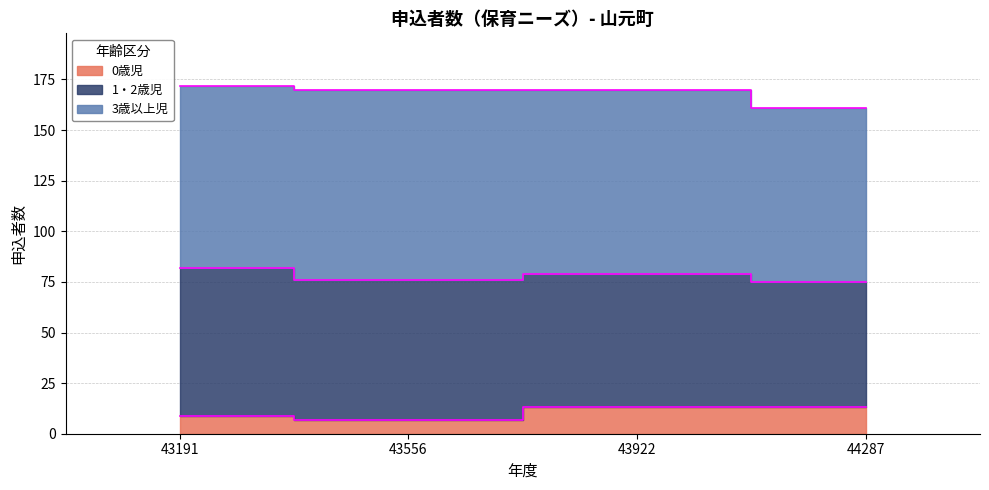

What is the value of the 1・2歳児 point at the 3rd from the left?

66